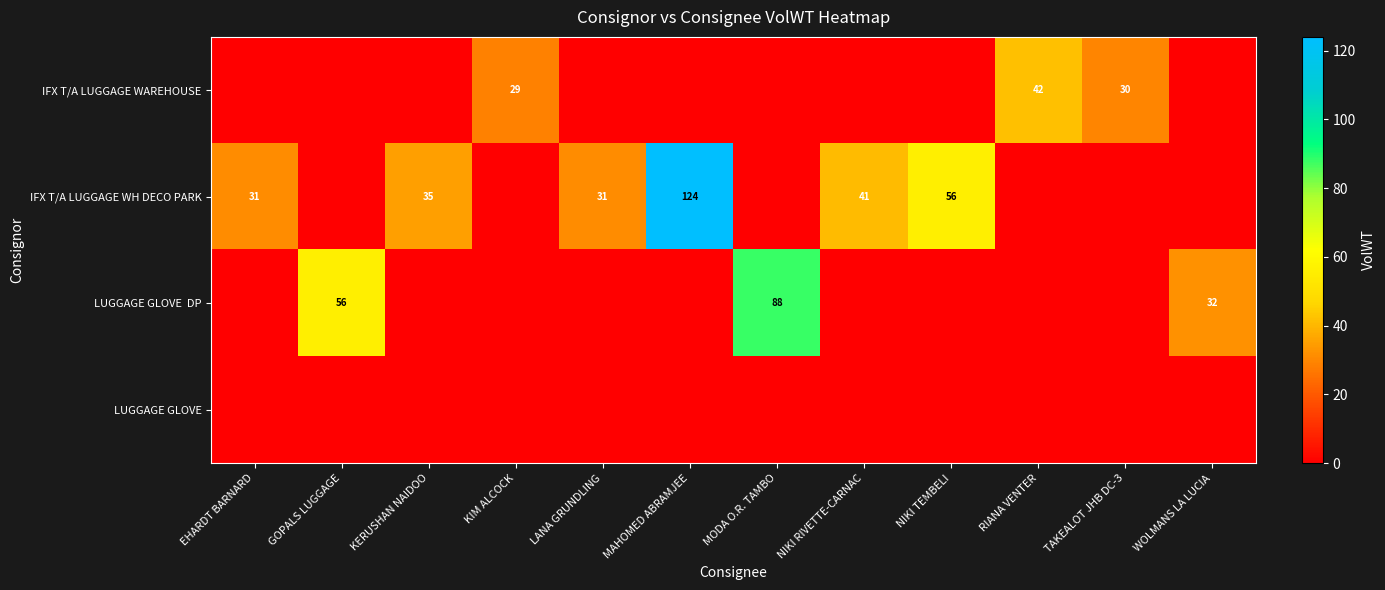

Which label corresponds to the largest value in the chart?

MAHOMED ABRAMJEE